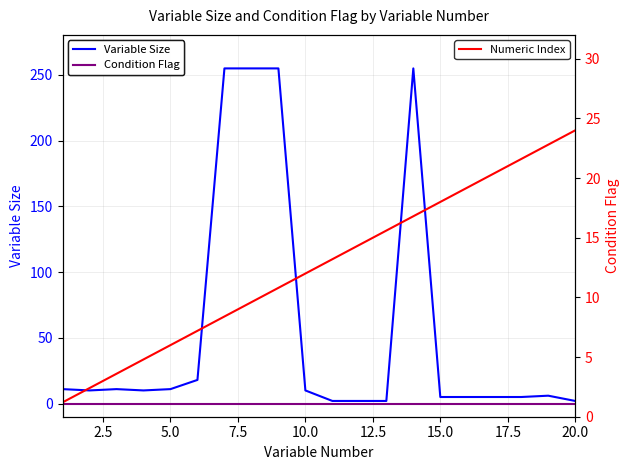

What are all the series names shown in the legend?

Variable Size, Condition Flag, Numeric Index